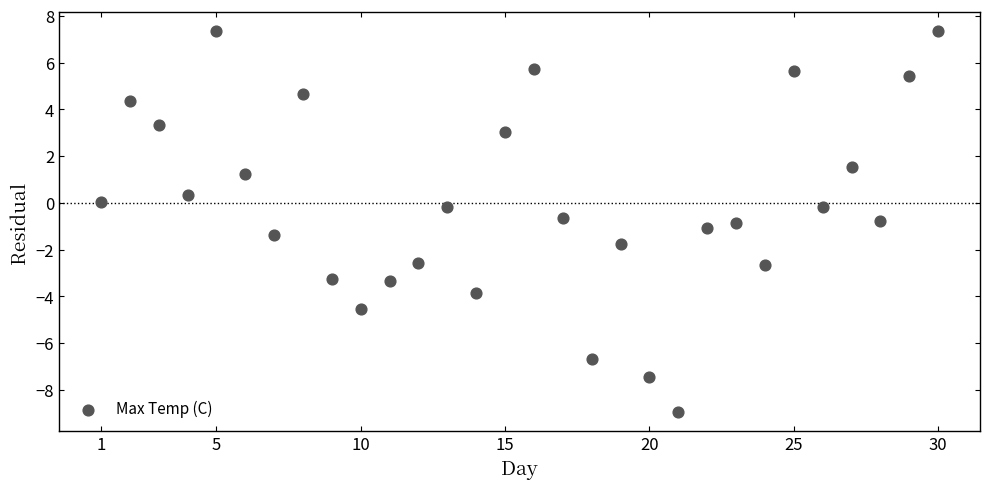

What is the range of X values (max minus min)?

29.0